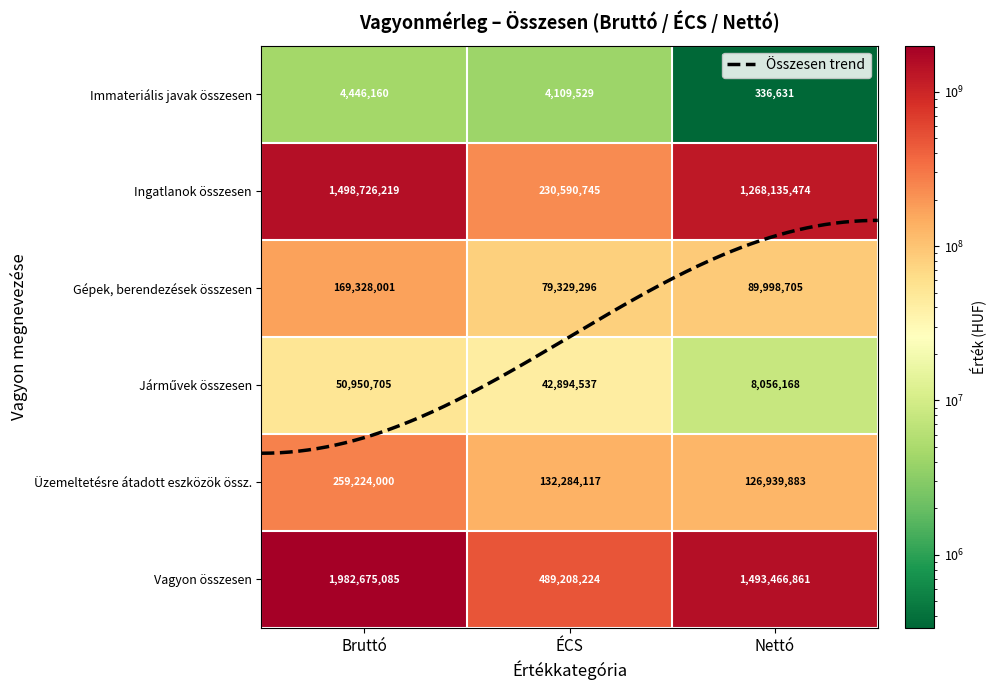

Which series changed the most between ÉCS and Nettó?

Ingatlanok összesen